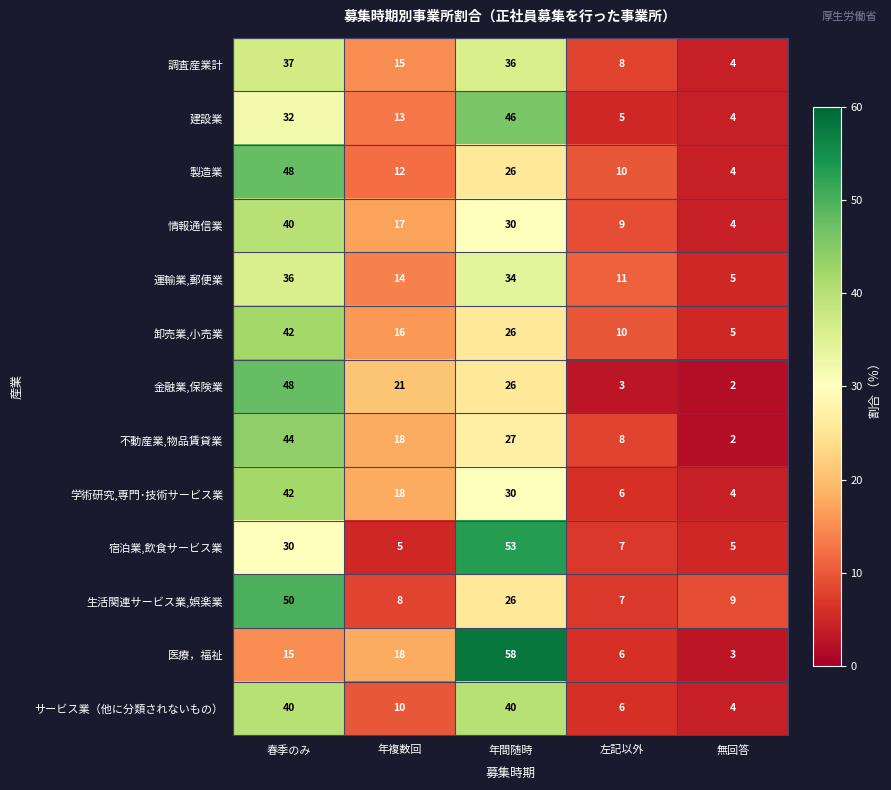

List the labels in order of 不動産業,物品賃貸業 value, largest first.

春季のみ, 年間随時, 年複数回, 左記以外, 無回答